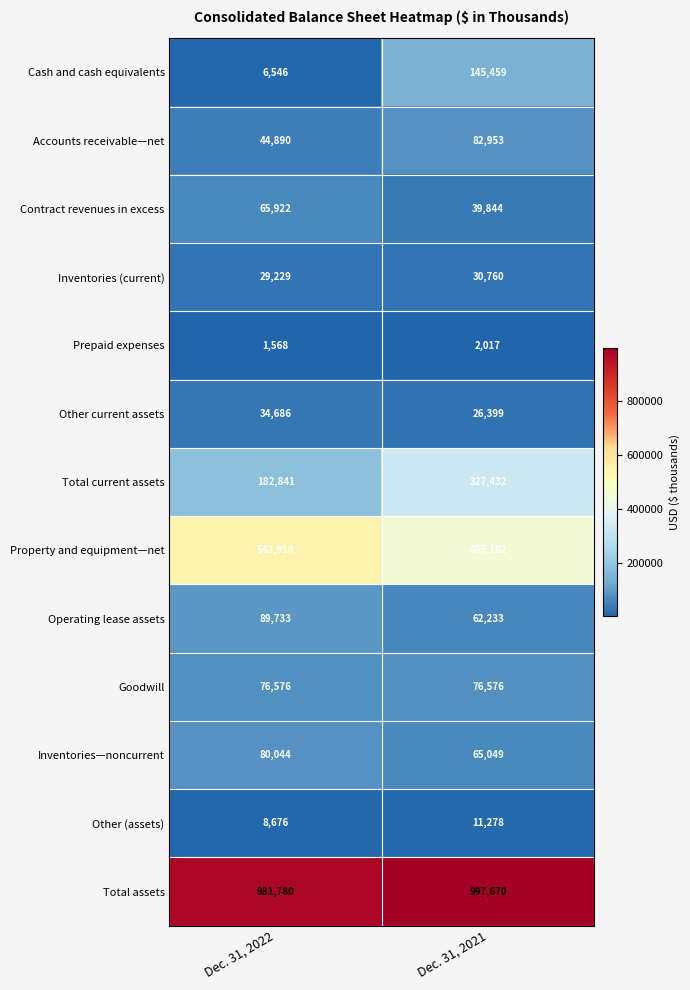

What is the difference between the maximum and minimum values in the Prepaid expenses series?

449